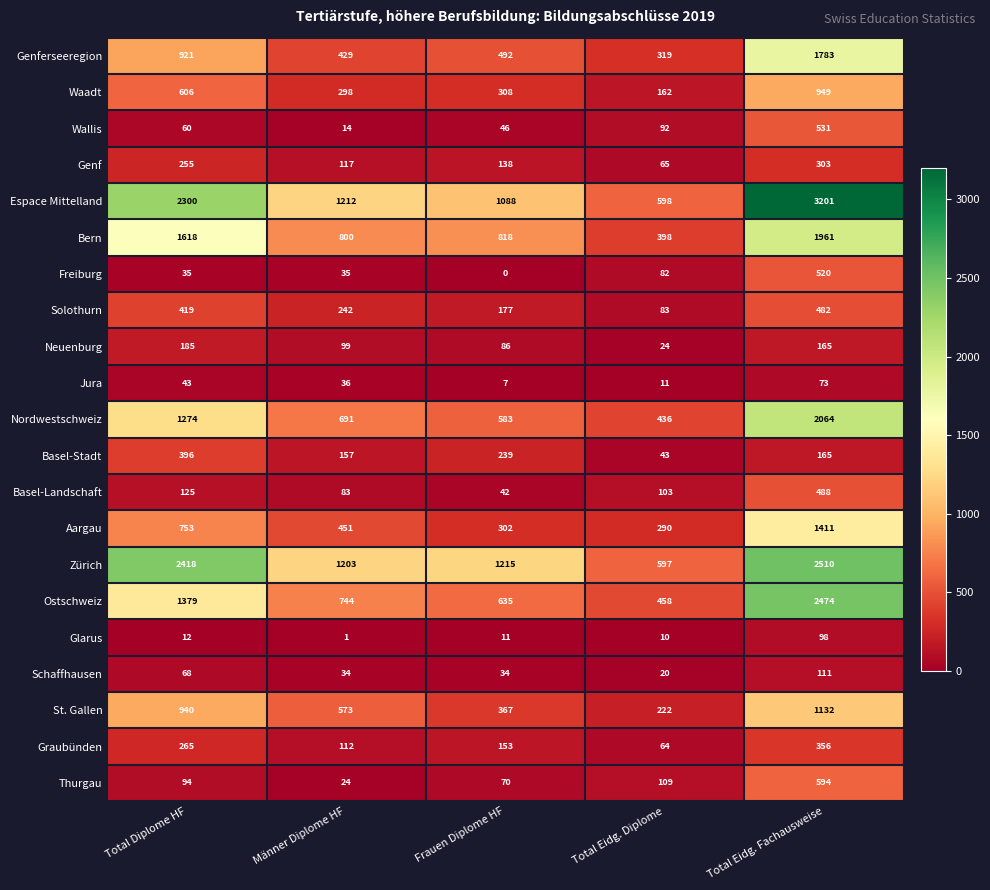

What is the difference between the highest and lowest values at Total Eidg. Diplome?

588